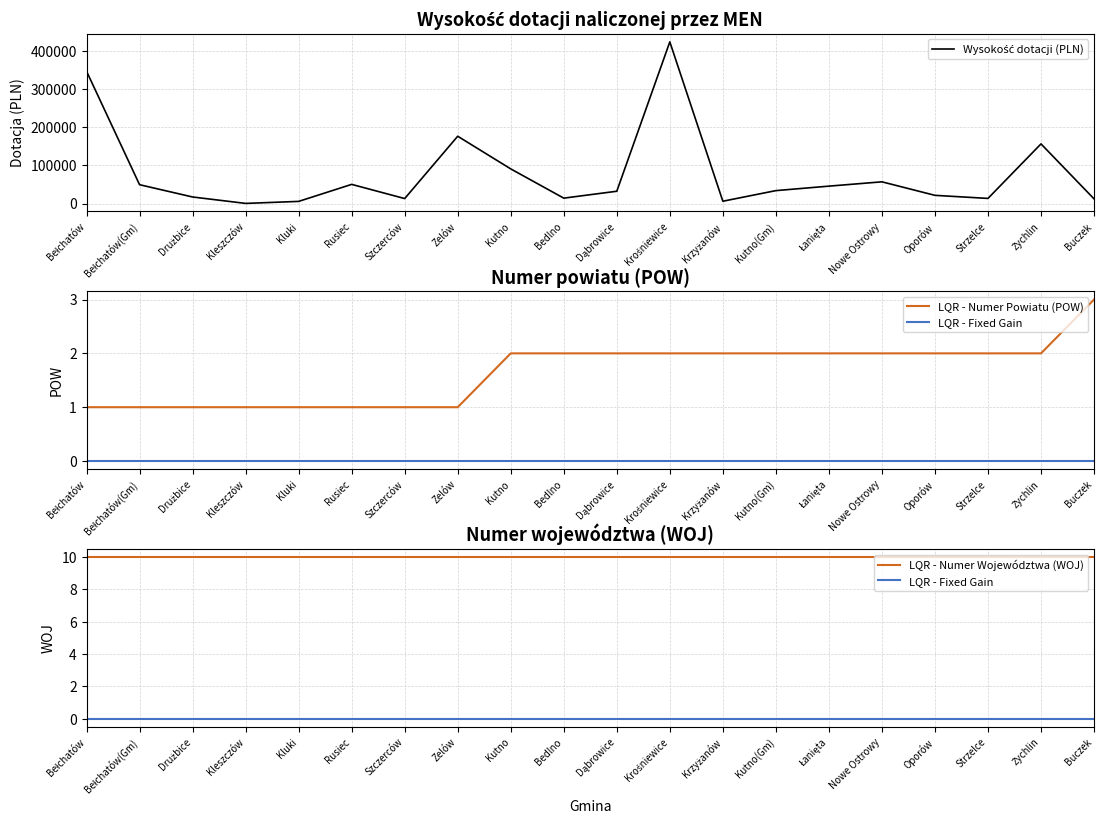

True or false: Wysokość dotacji (PLN) has more than 2 points higher than both neighbors.

True